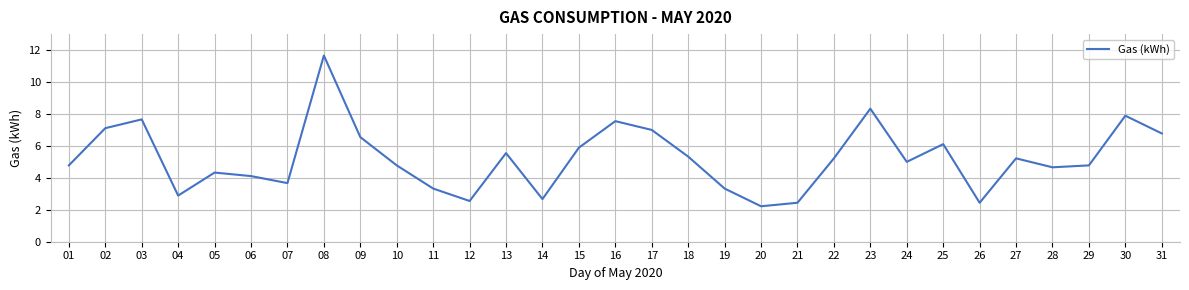

What is the change in value from 15 to 19?

-2.6